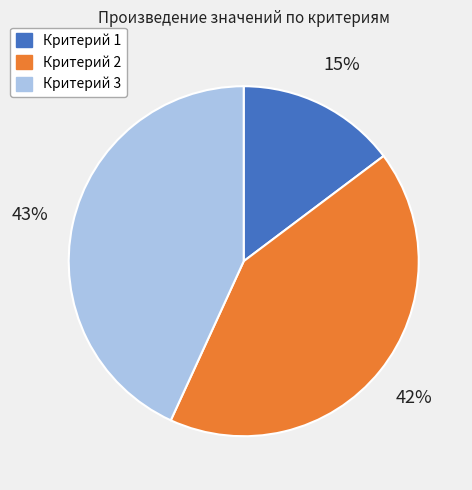

Which category has the biggest portion of the pie?

Критерий 3